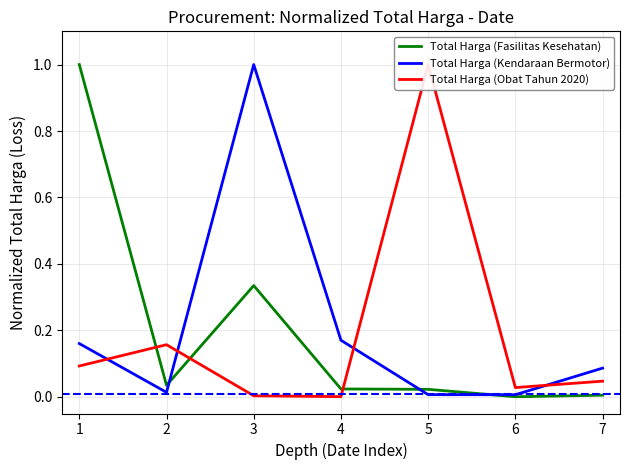

Which series ends up on top after the final intersection of Total Harga (Fasilitas Kesehatan) and Total Harga (Kendaraan Bermotor)?

Total Harga (Kendaraan Bermotor)